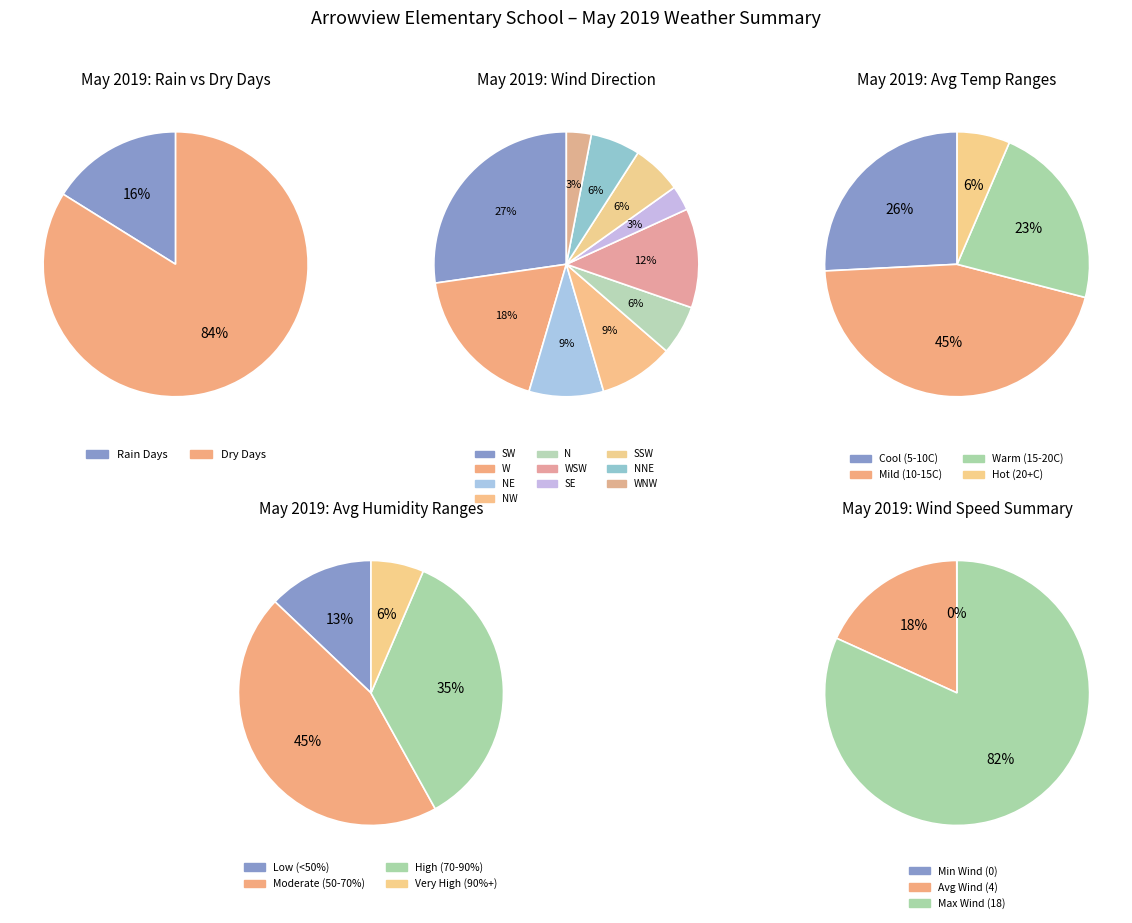

Rank the categories by value from highest to lowest.

Max Wind, Avg Wind, Min Wind